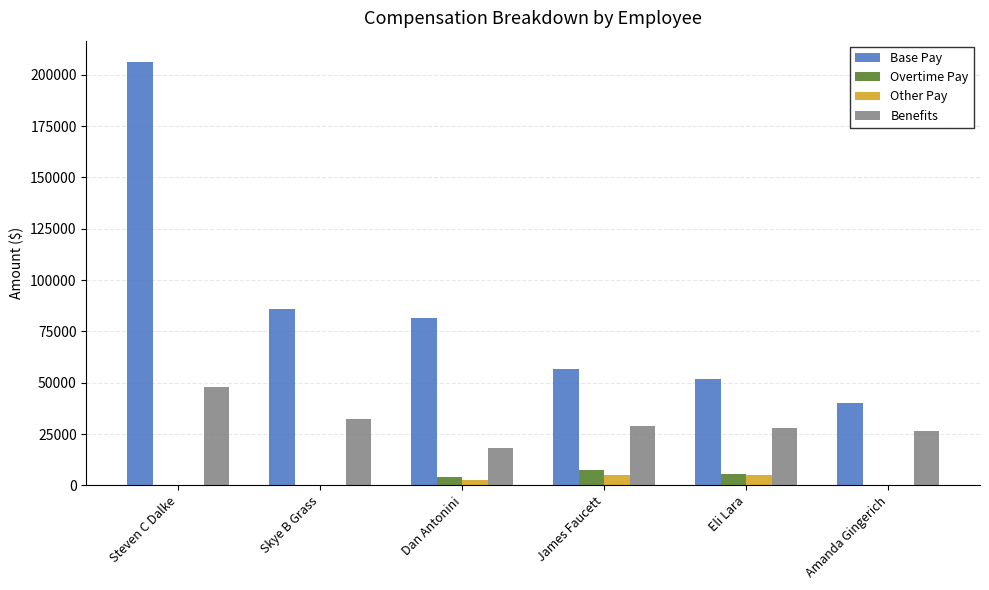

Which series has the widest spread of values?

Base Pay